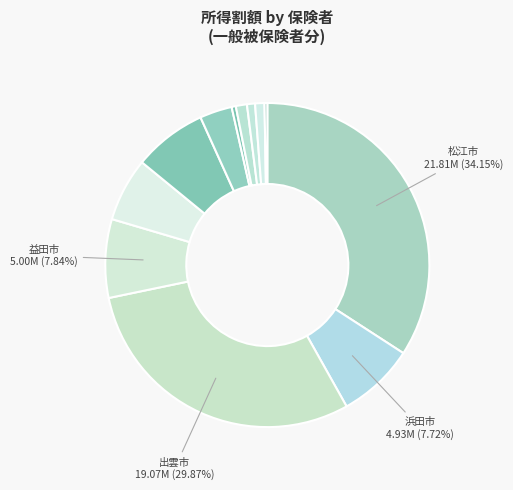

What is the smallest slice in the pie chart?

知夫村